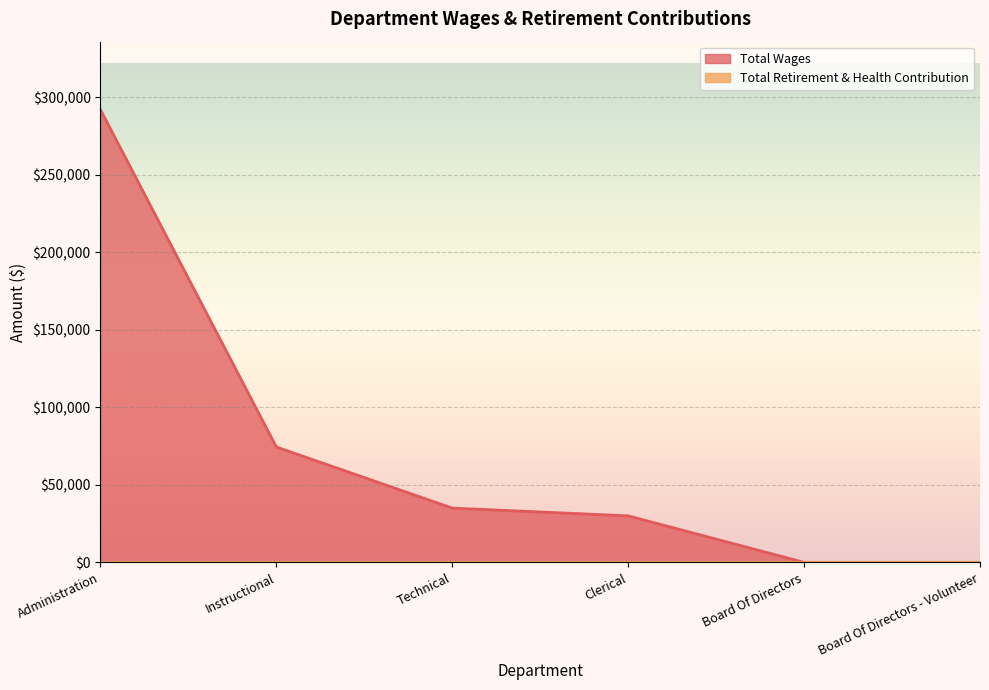

Count the number of categories in the chart.

6